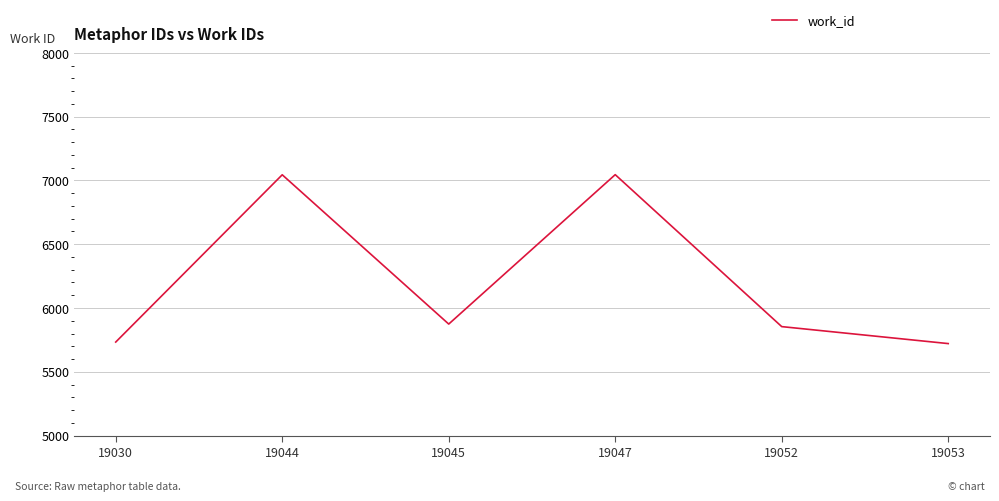

Where is the first local minimum?

19045